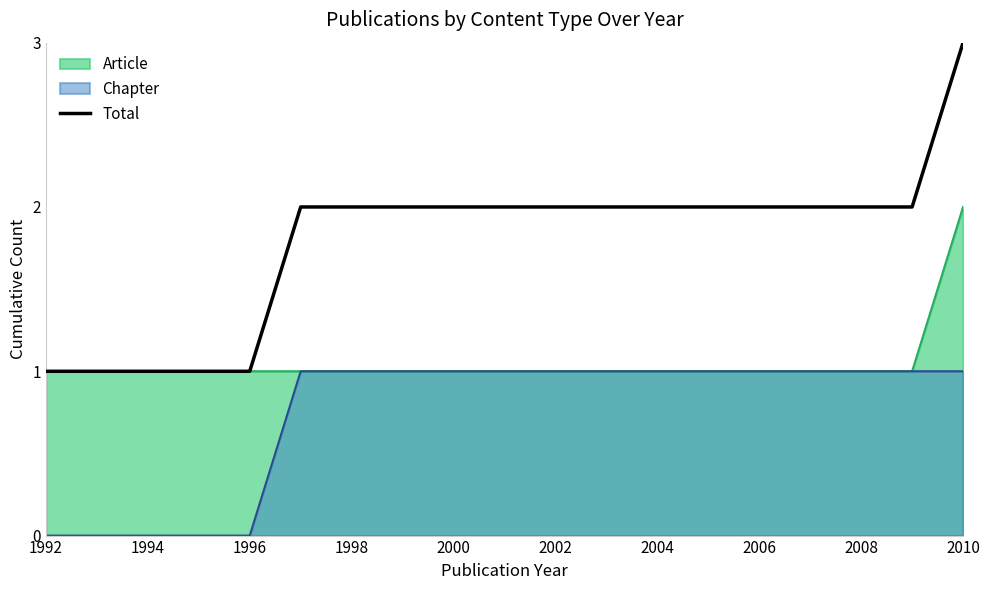

True or false: the data has more than 1 interior local peaks.

False